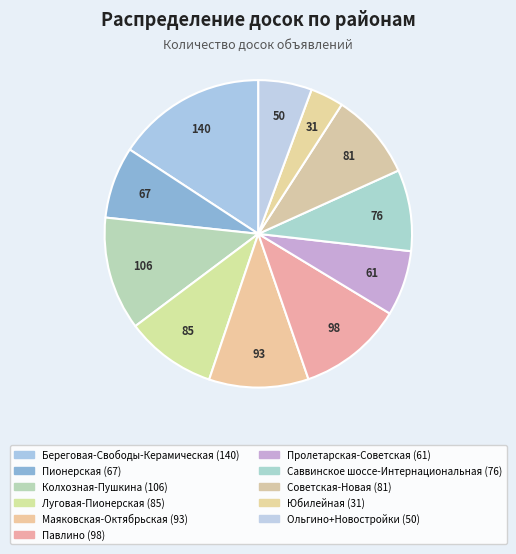

What percentage is NOT represented by Ольгино+Новостройки?

94.4%